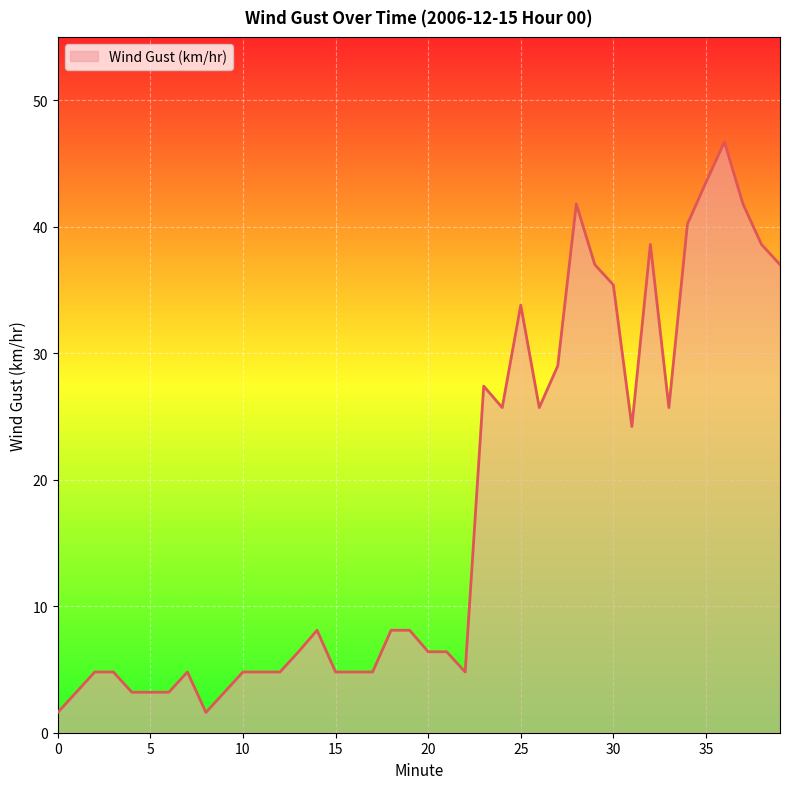

What is the average value?

17.6